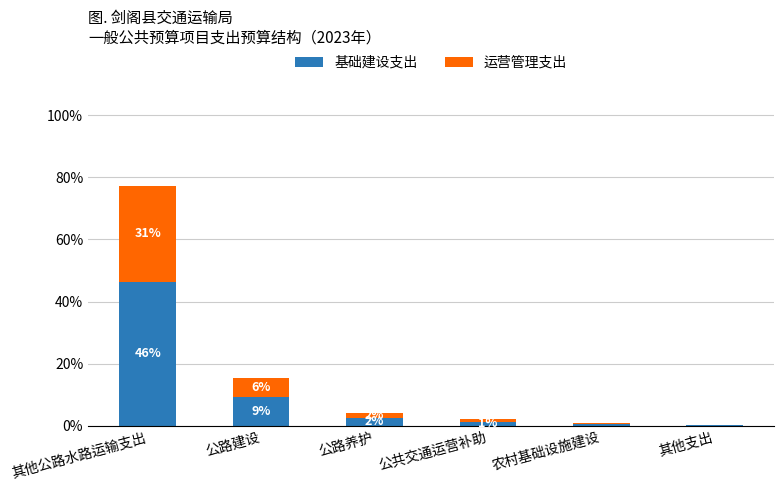

Rank the series by their average value, from lowest to highest.

运营管理支出, 基础建设支出